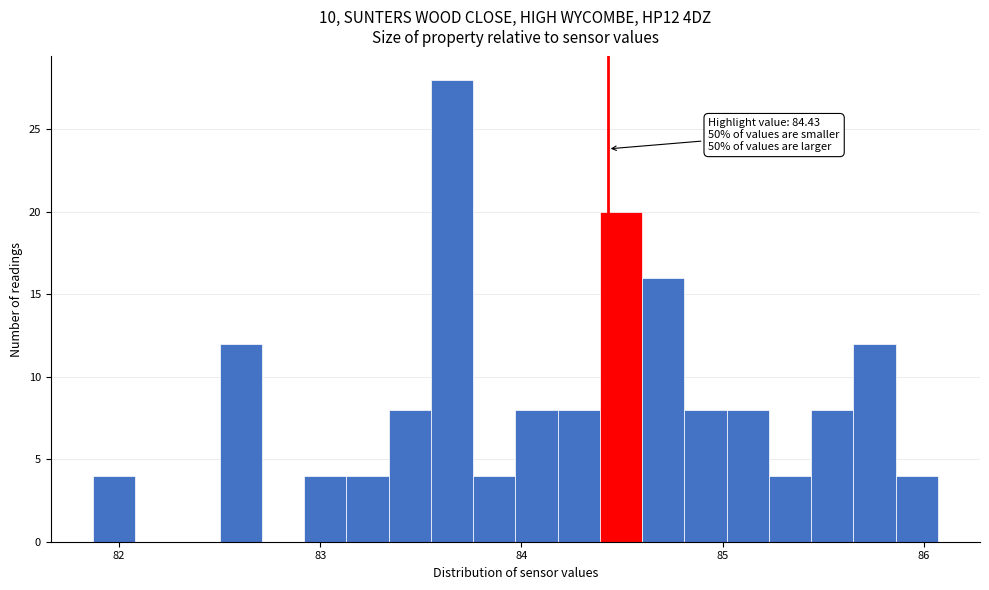

Read against the x-axis, roughly where is the centre of the tallest bar?

83.7